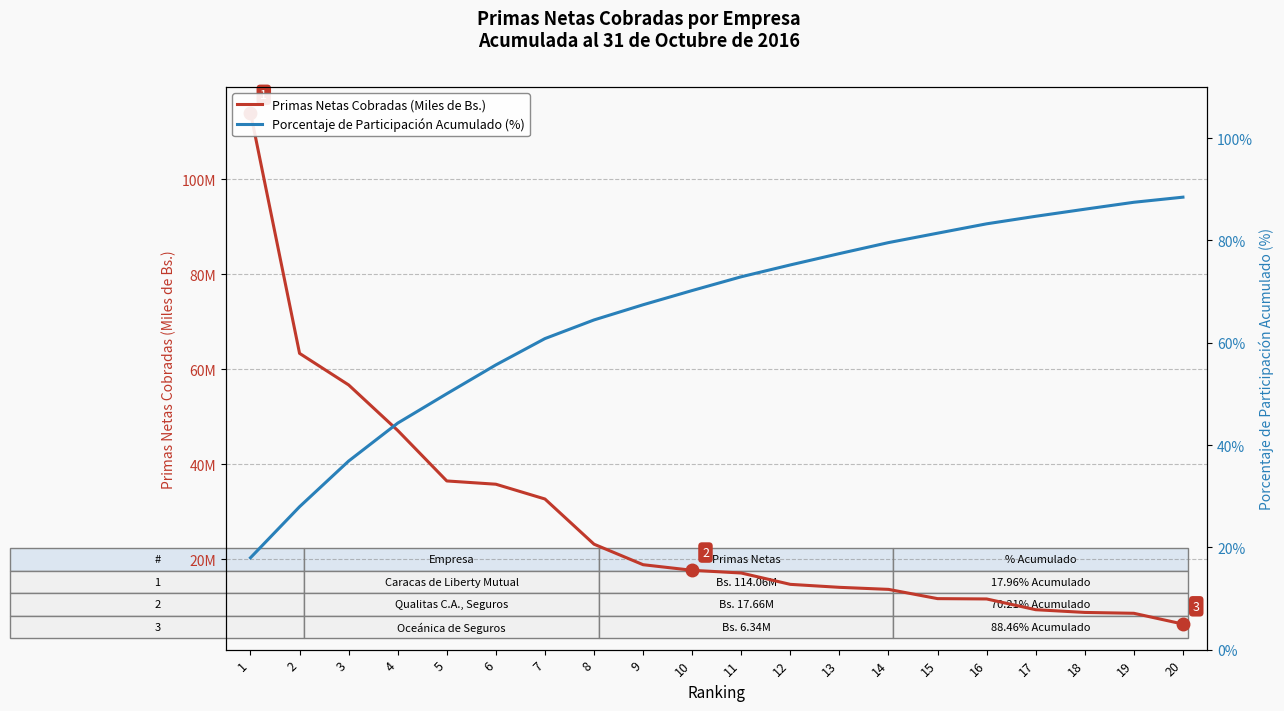

True or false: Primas Netas Cobradas (Miles de Bs.) has more than 1 points higher than both neighbors.

False